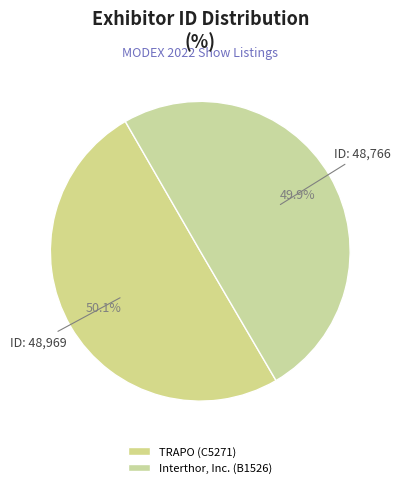

Rank the categories by value from lowest to highest.

Interthor, Inc. (B1526), TRAPO (C5271)